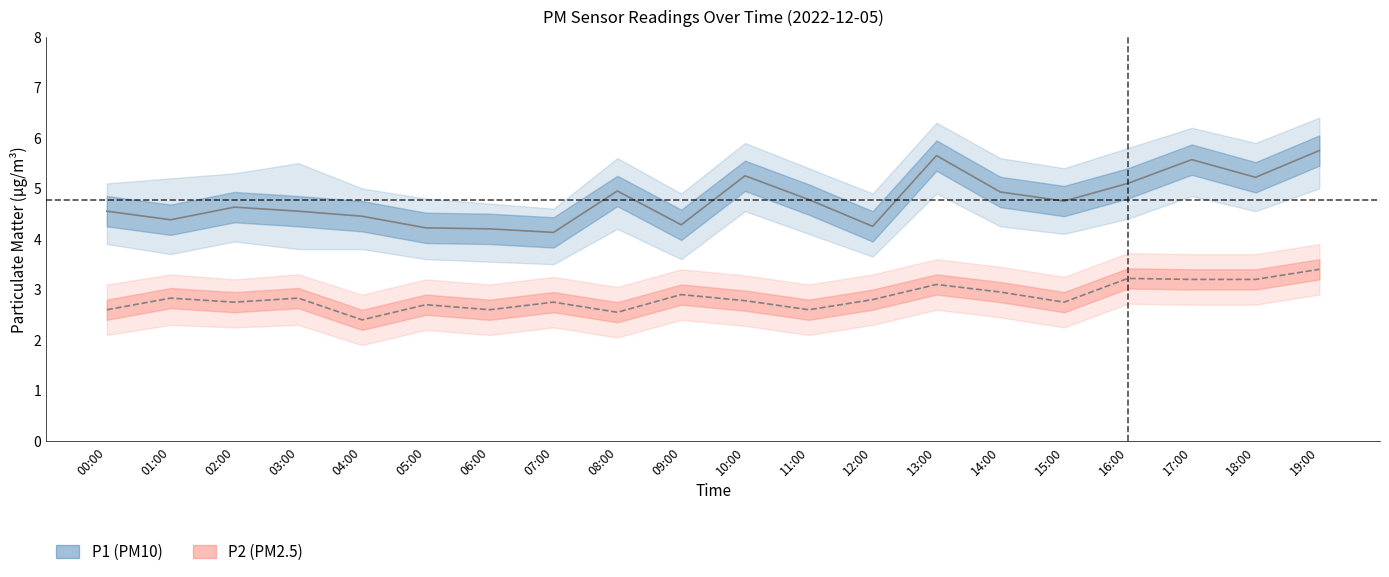

What is the average value of the P2 series?

2.8